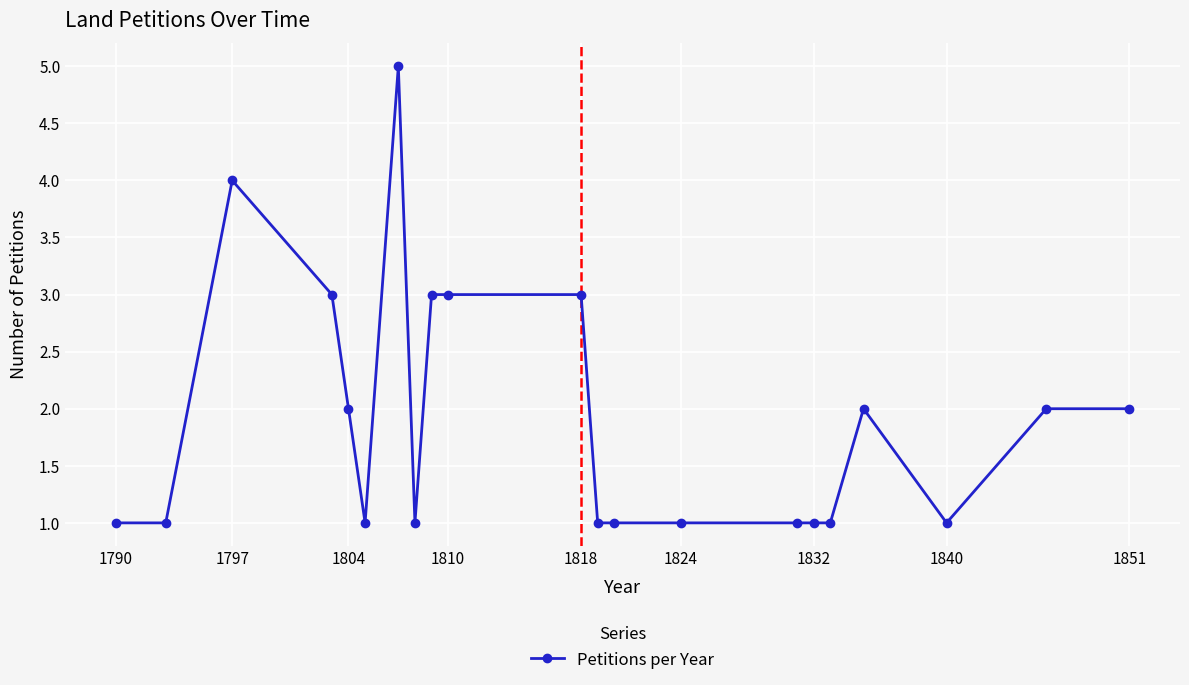

True or false: the data has more than 0 interior local peaks.

True